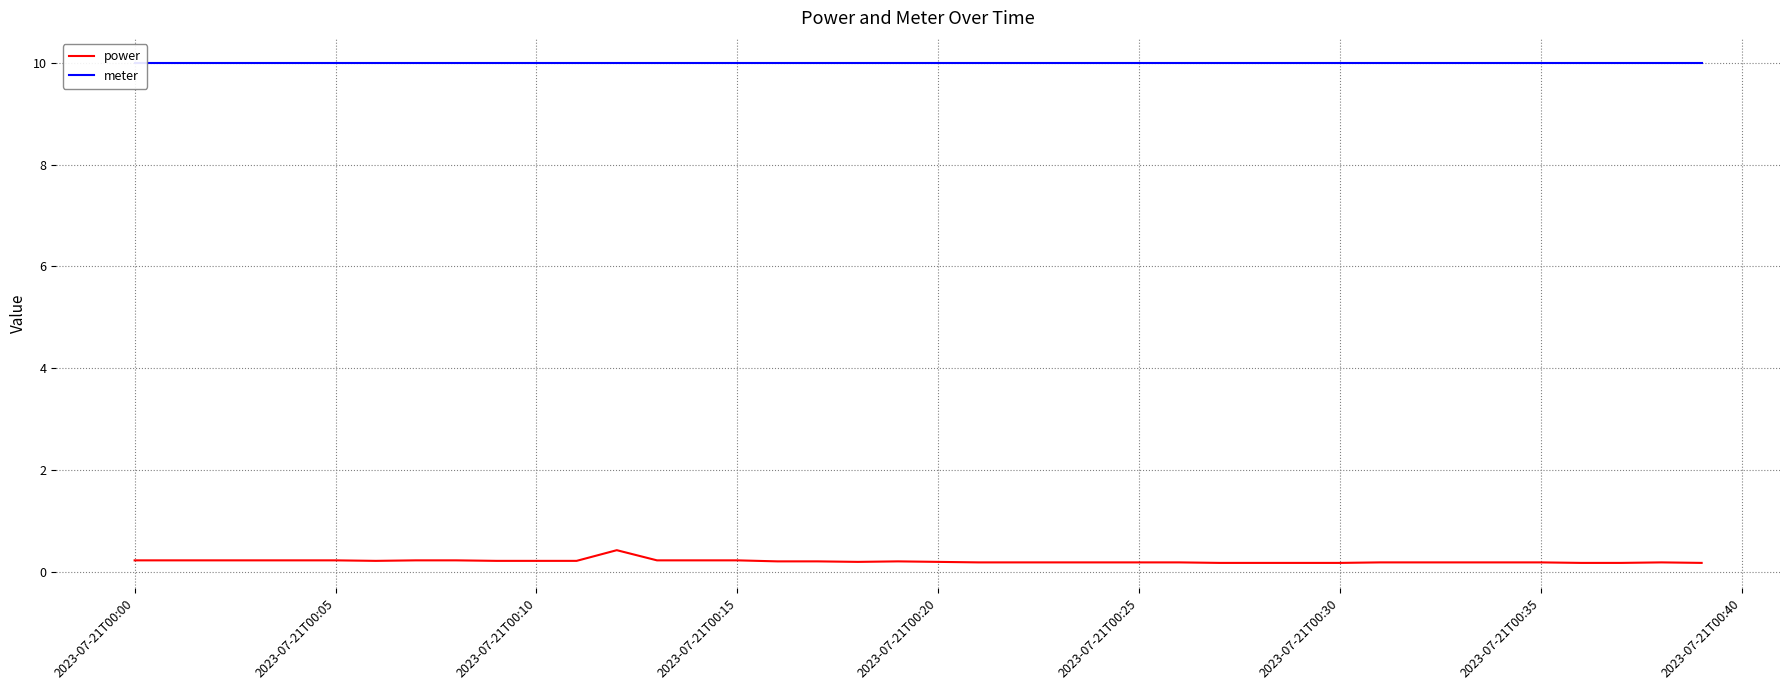

How many categories are shown in the chart?

40